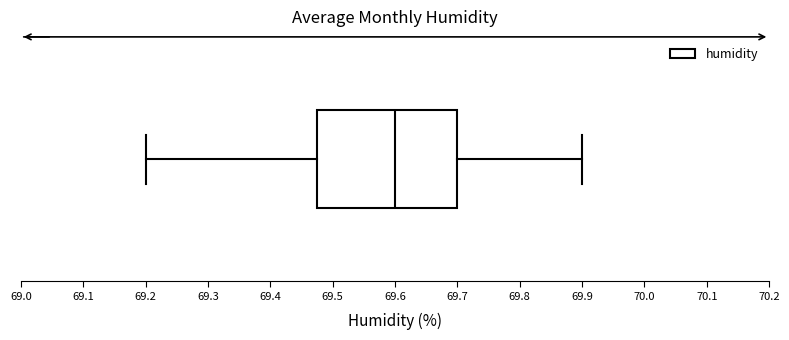

Transcribe this box plot: give where the median line is, the range the box spans, and where the two whiskers end, as read against the x-axis. The values are not printed on the chart, so give them approximately, as read against the axis.

median 69.60, box 69.48 to 69.70, whiskers 69.20 to 69.90